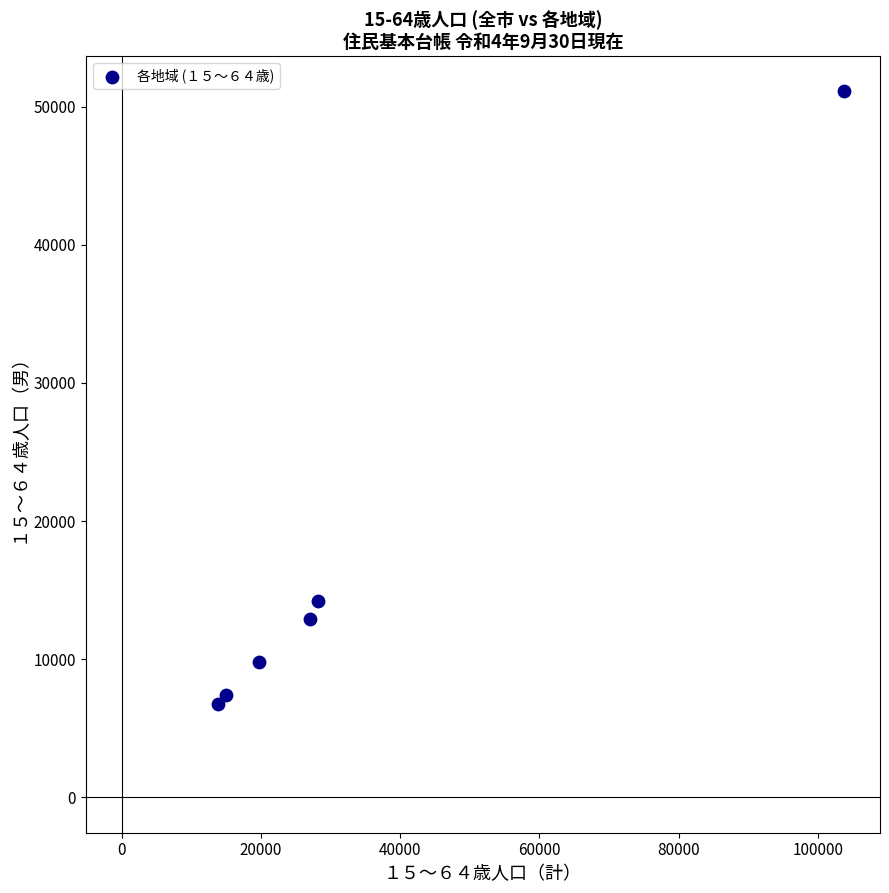

What Y value in the scatter plot is closest to 28919?

14206